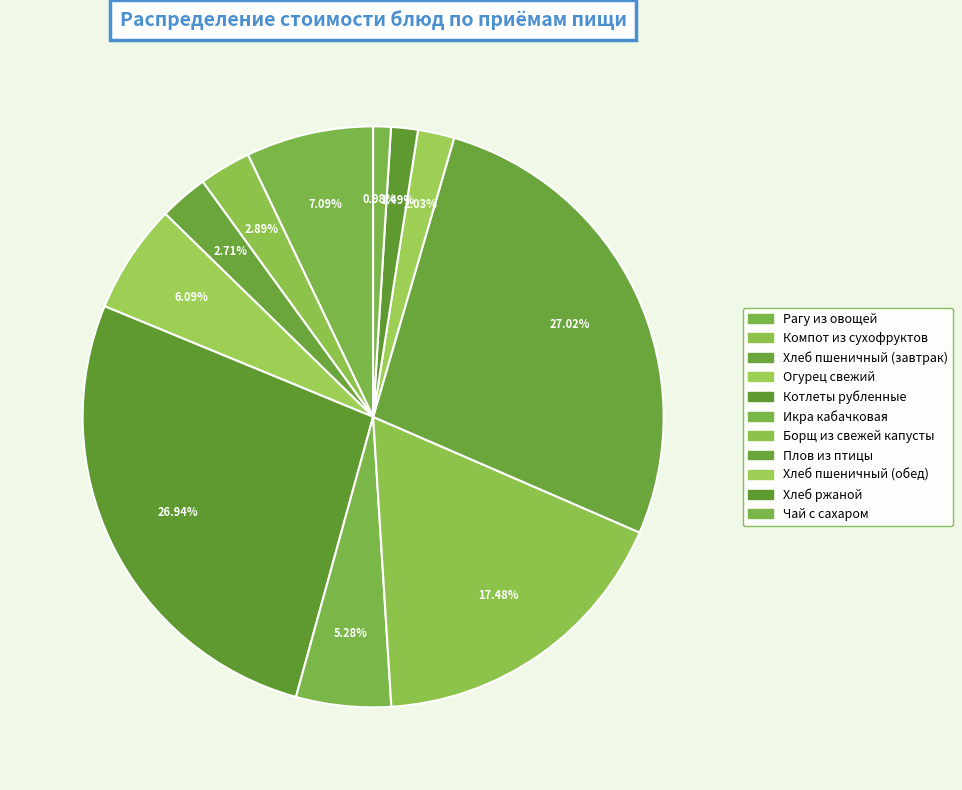

Approximately how many times larger is the value at Компот из сухофруктов compared to Хлеб ржаной?

1.9